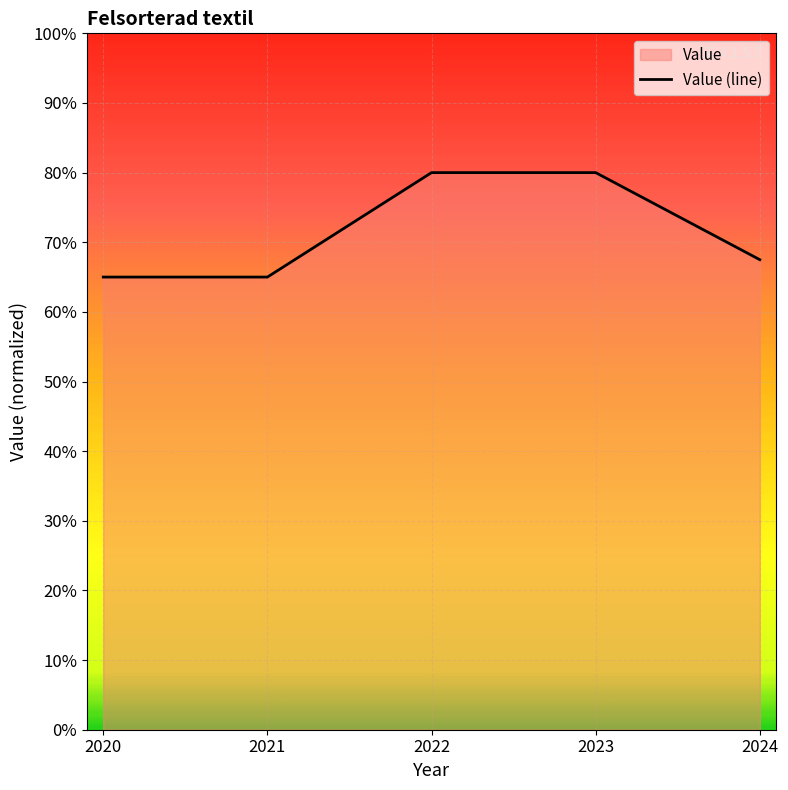

How many distinct data groups are displayed?

1